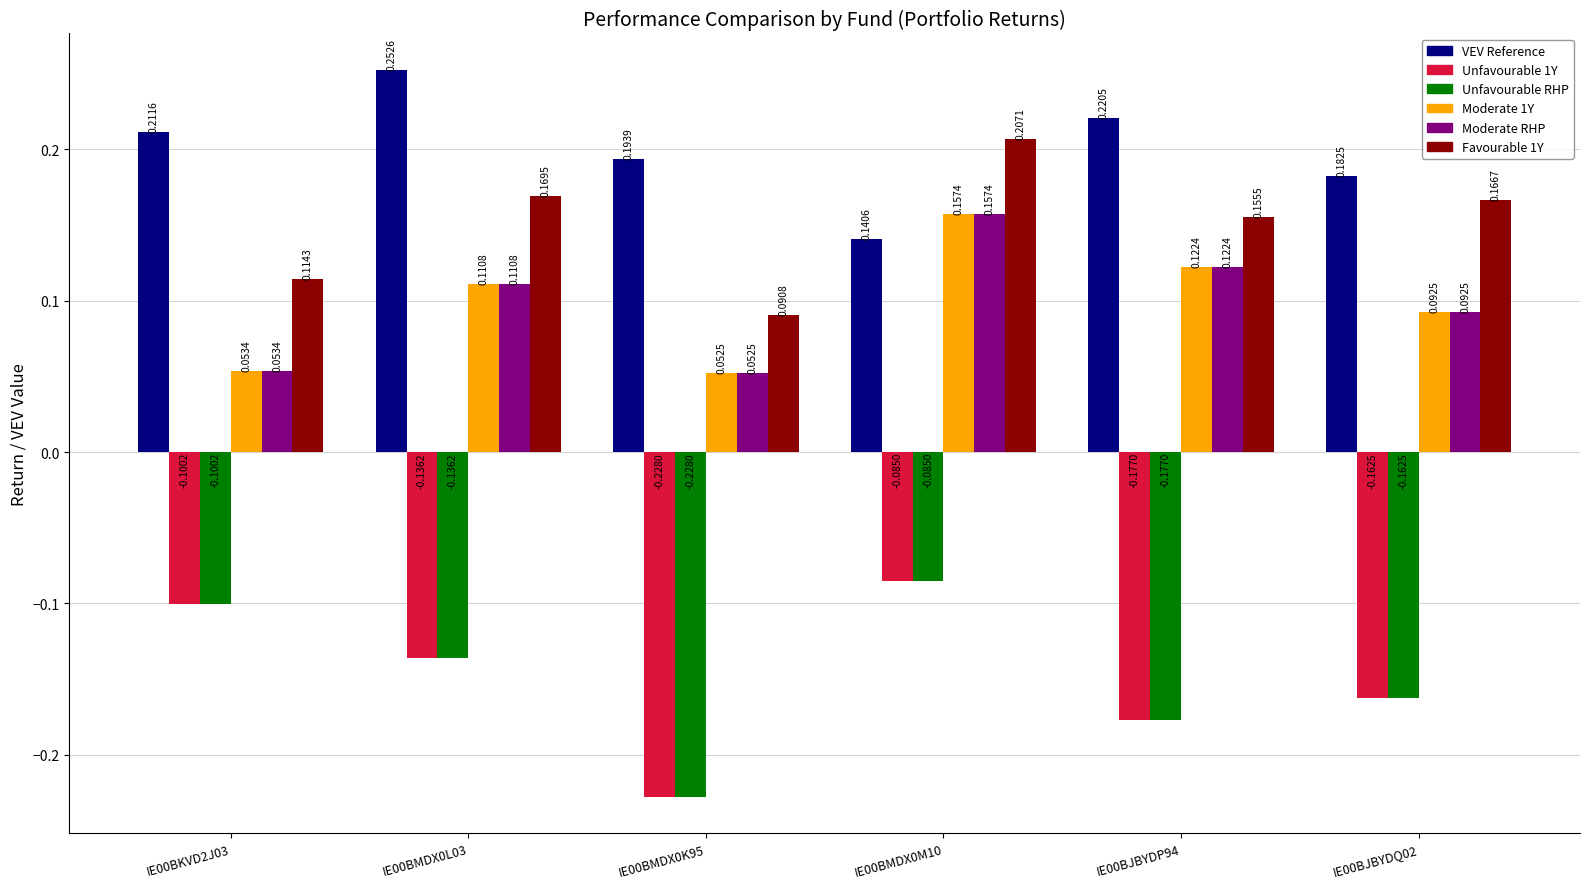

At which category is the sum across all series the highest?

IE00BMDX0M10